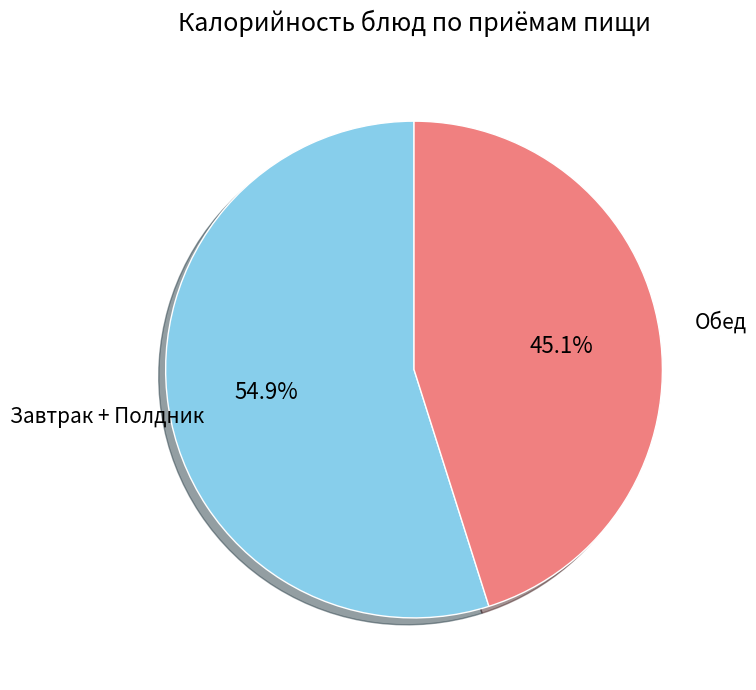

Is there a majority slice in this chart?

Yes